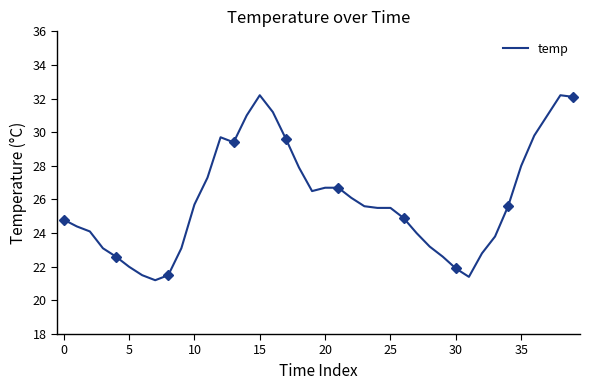

How many points are higher than both their immediate neighbors (excluding endpoints)?

3